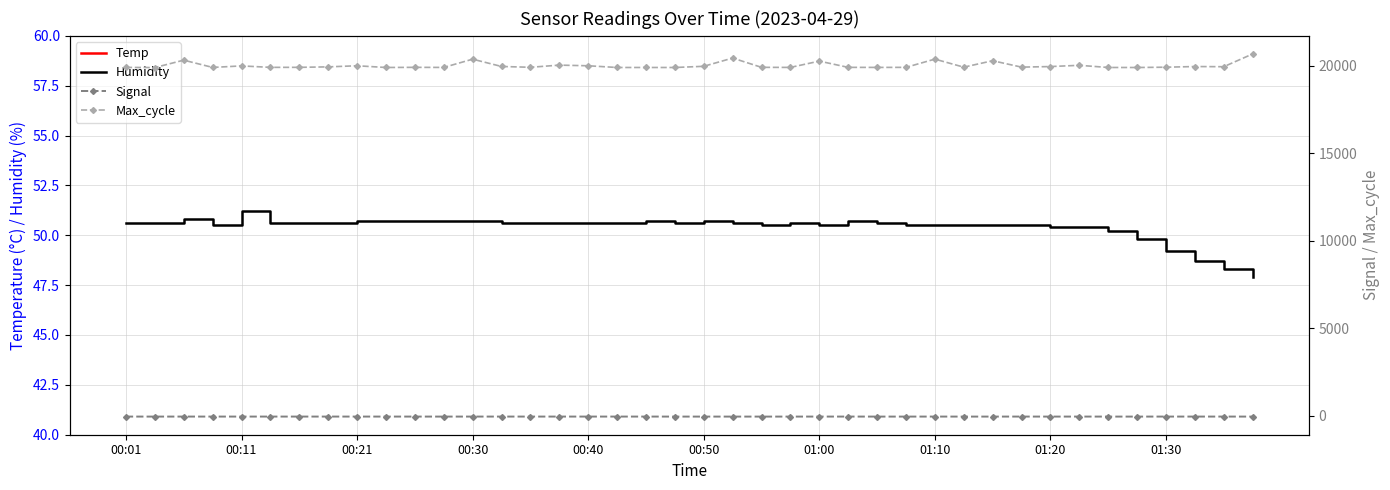

Is it true that Humidity equals 50.7 at 00:30?

True